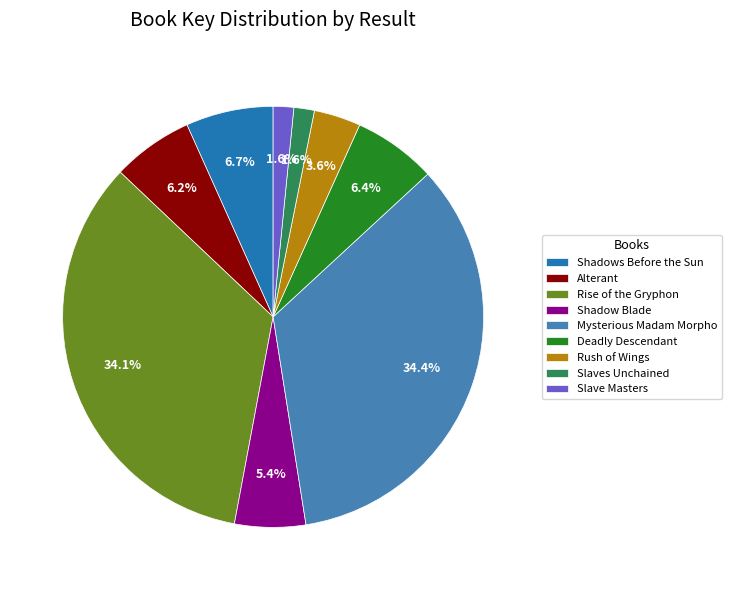

Do Mysterious Madam Morpho and Alterant together represent more than half of the pie?

No